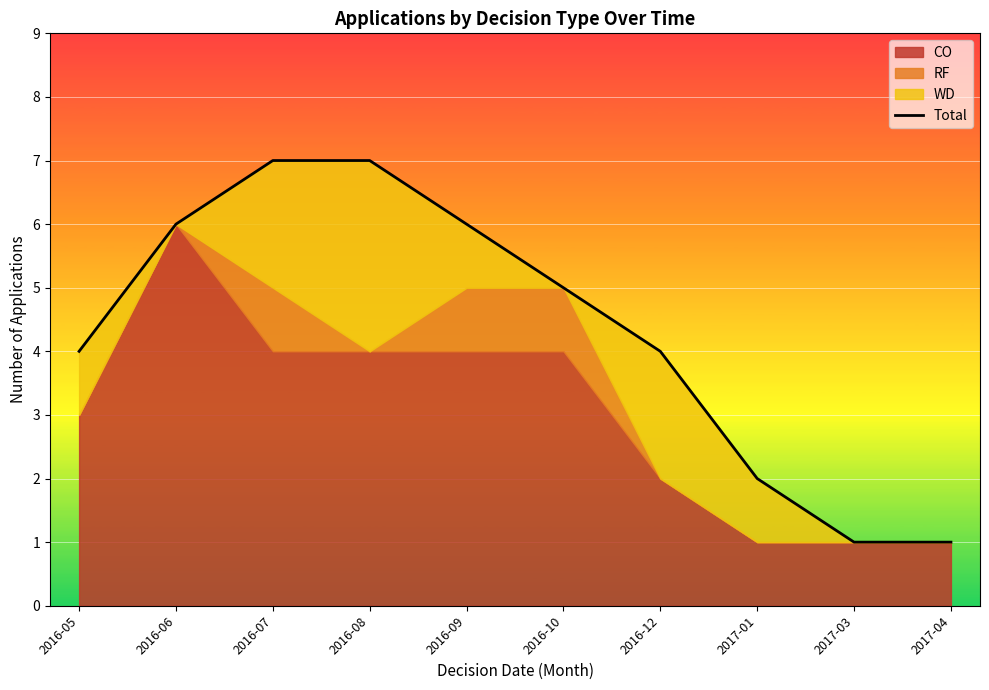

Reading left to right, what are all the values shown in this chart?

4	6	7	7	6	5	4	2	1	1